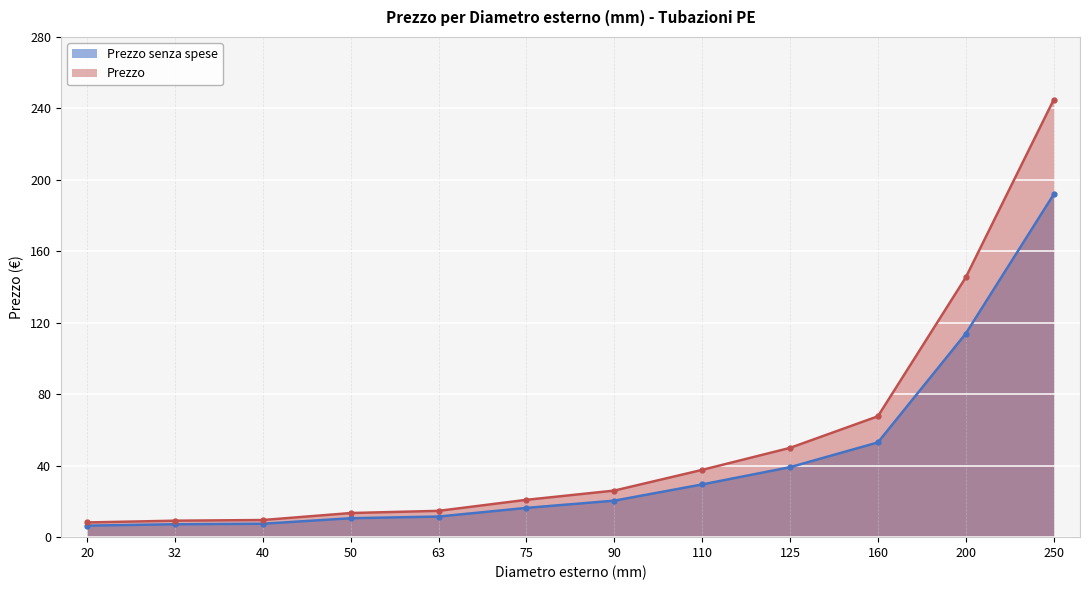

List the series in order of their overall mean, highest first.

Prezzo, Prezzo senza spese